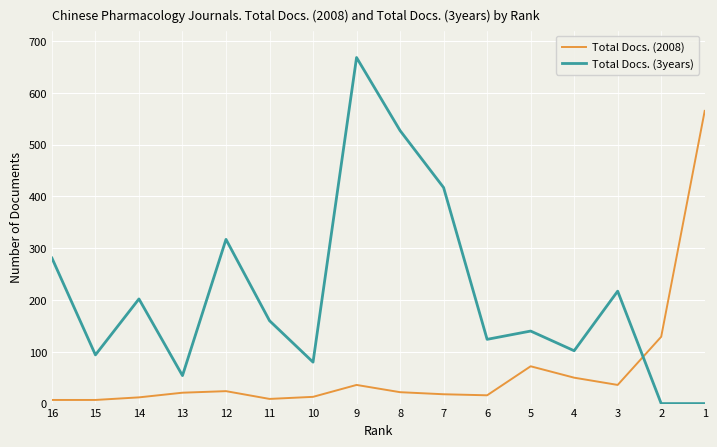

The Total Docs. (2008) series shows 5 at 7. True or false?

False